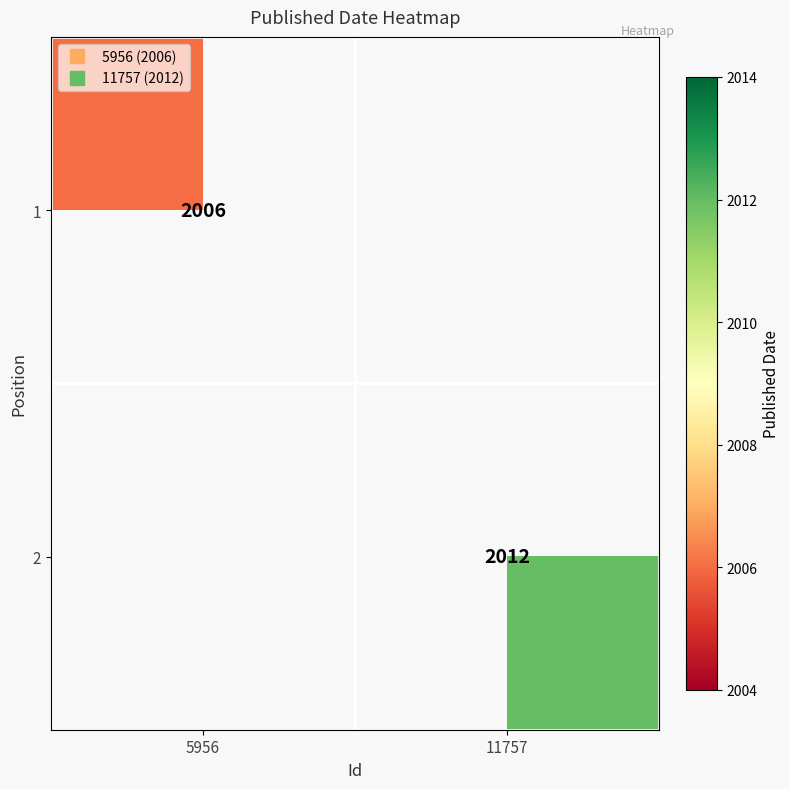

At 11757, list the series in order from largest to smallest.

1, 2